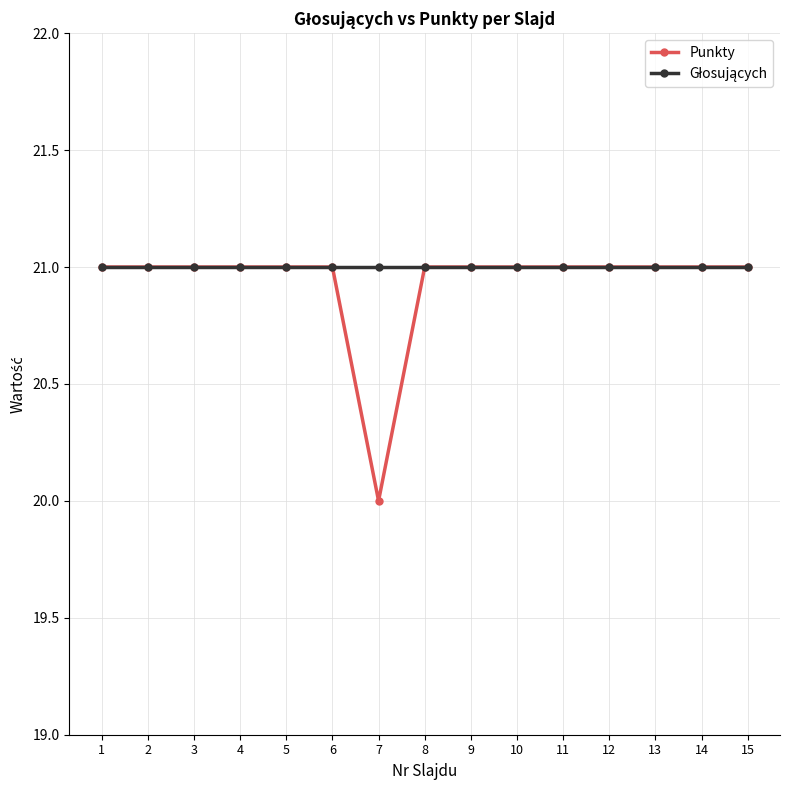

What is the total value across all series at 8?

42